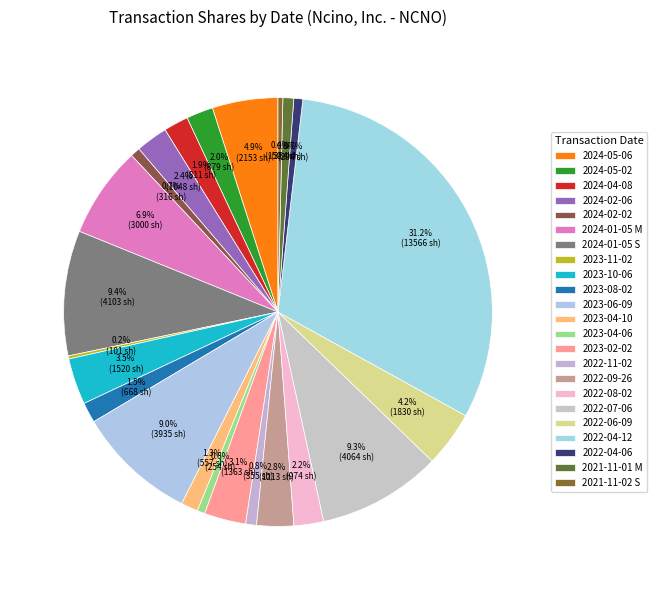

Count the number of slices in the pie.

23